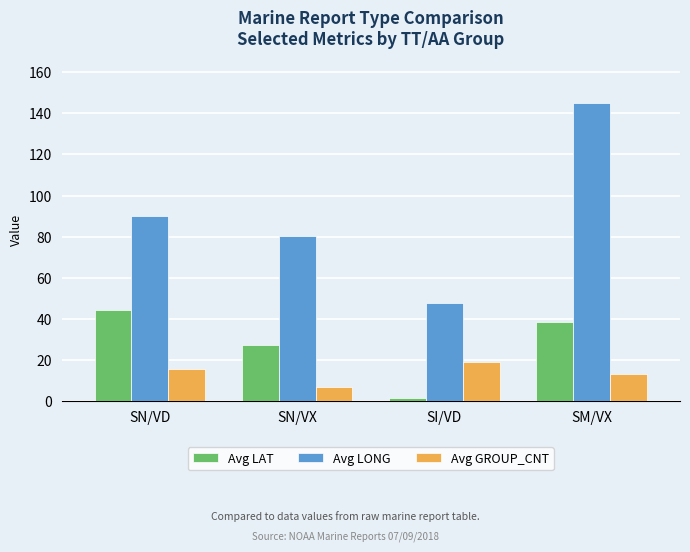

How many values in the Avg LONG series are below 90?

2